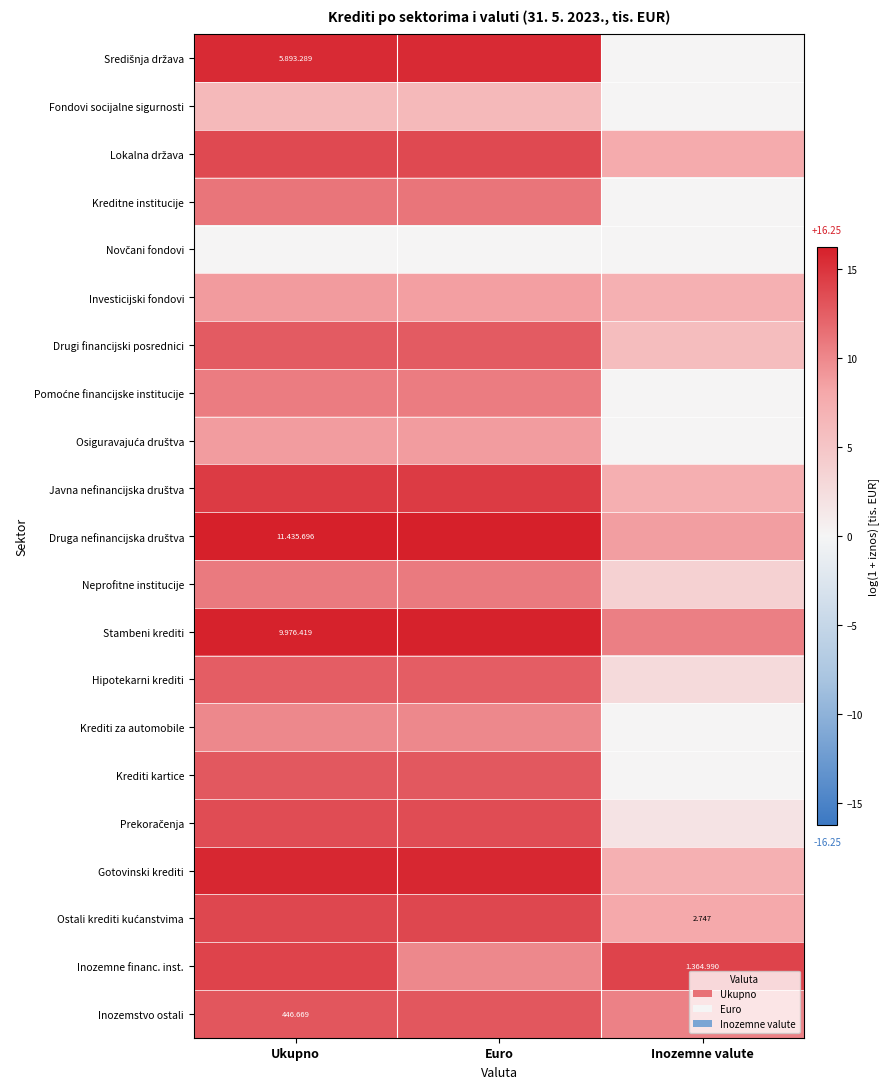

How many data points in Druga nefinancijska društva are above 16?

2